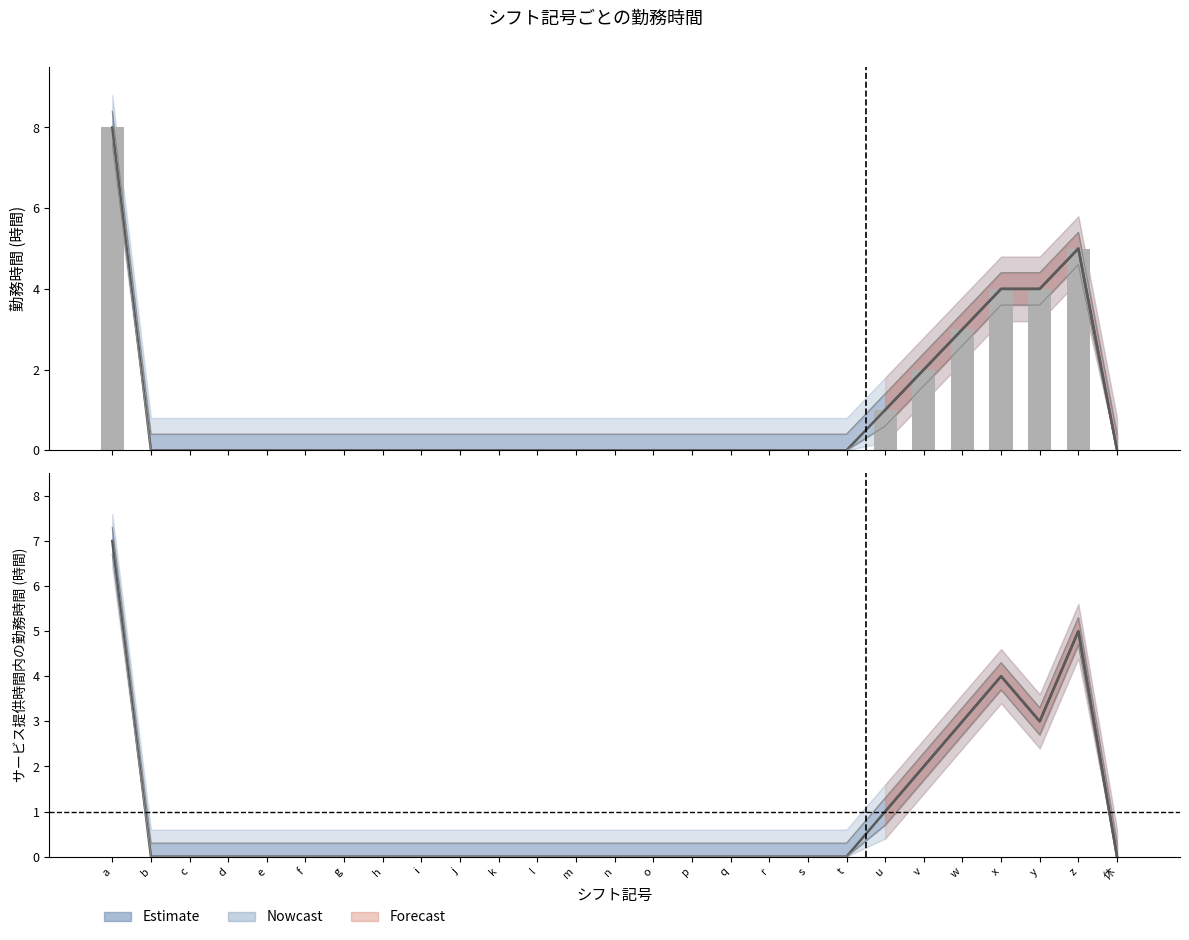

Are the bars horizontal?

No